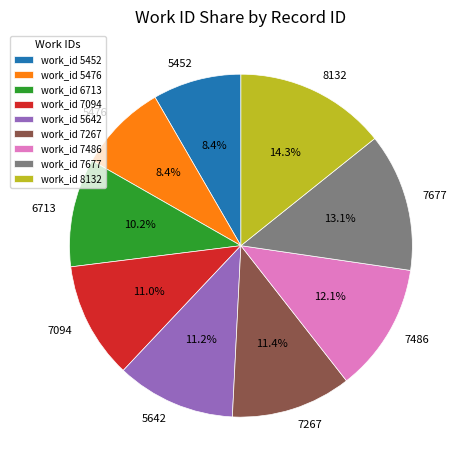

What is the ratio of the value at 7094 to the value at 8132?

0.8